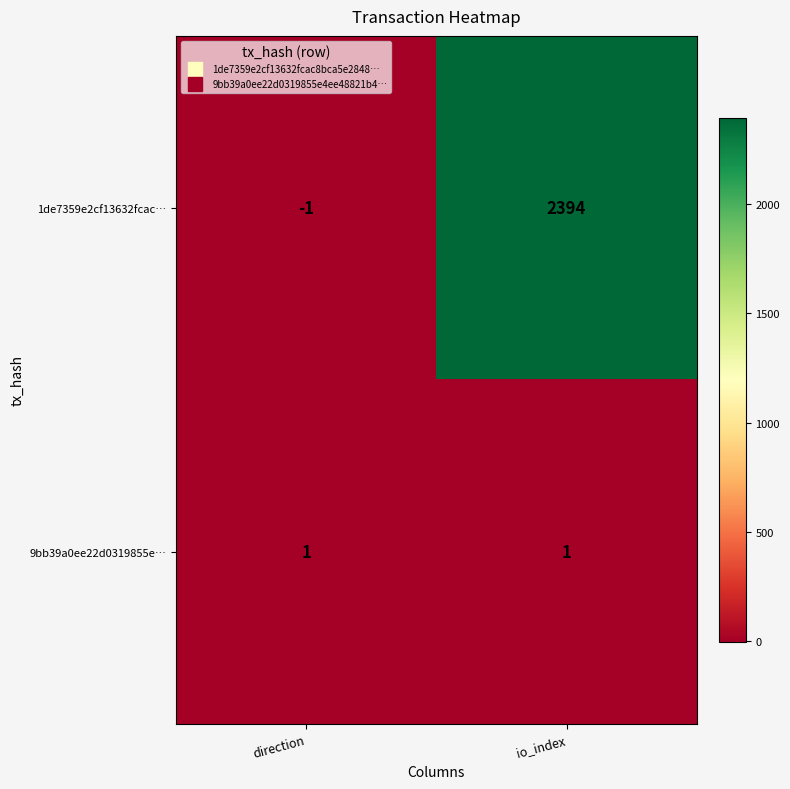

Which series changed the most between direction and io_index?

1de7359e2cf13632fcac…